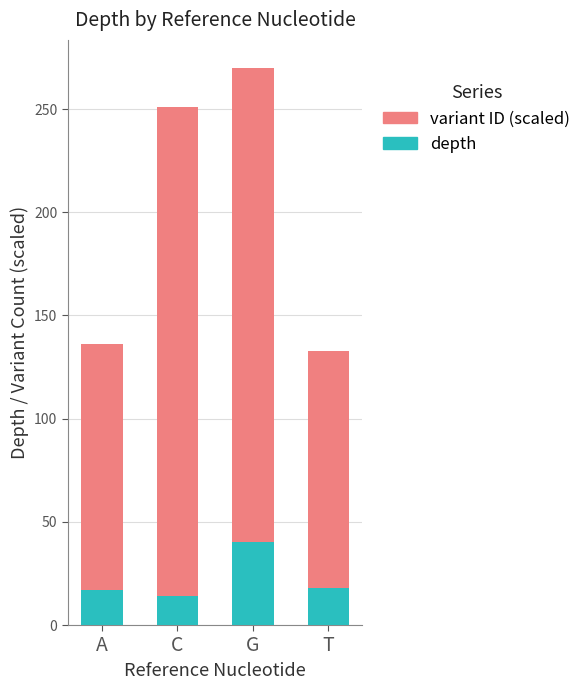

What is the sum of the depth values at G and T?

58